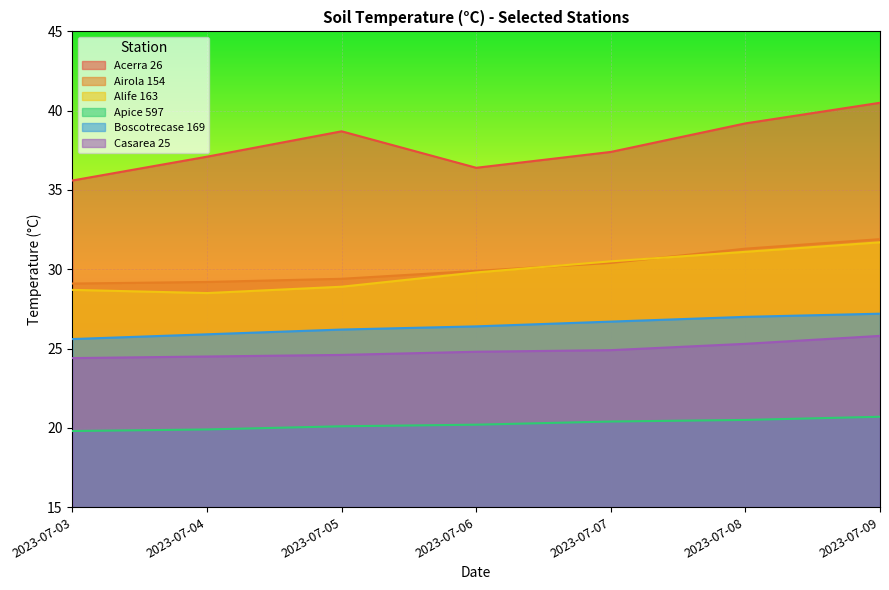

What is the total value across all series at 2023-07-03?

163.2